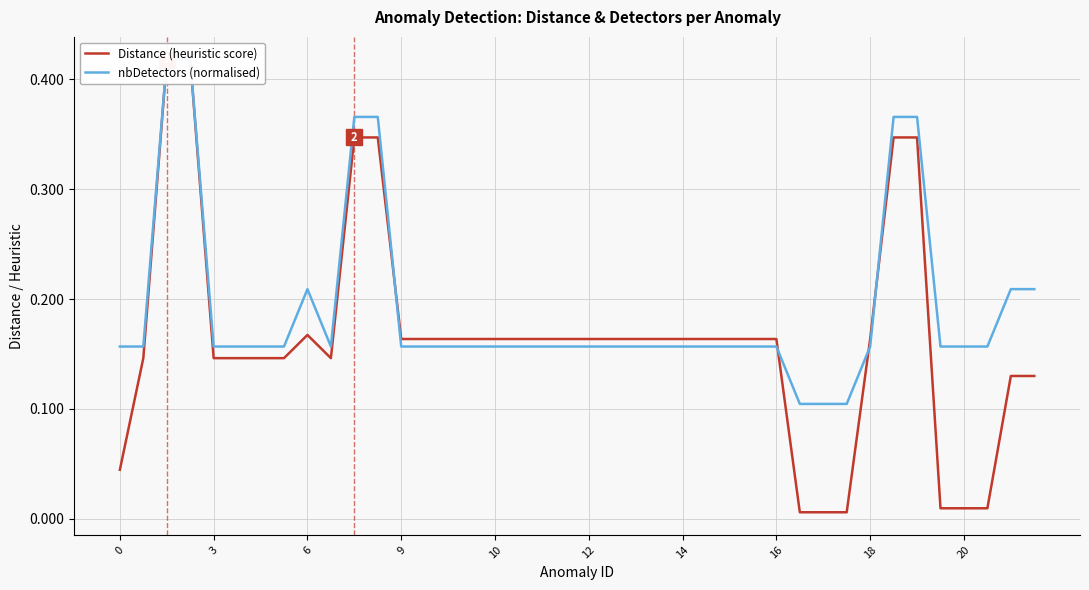

How many intersections are there between nbDetectors (normalised) and Distance (heuristic score)?

4